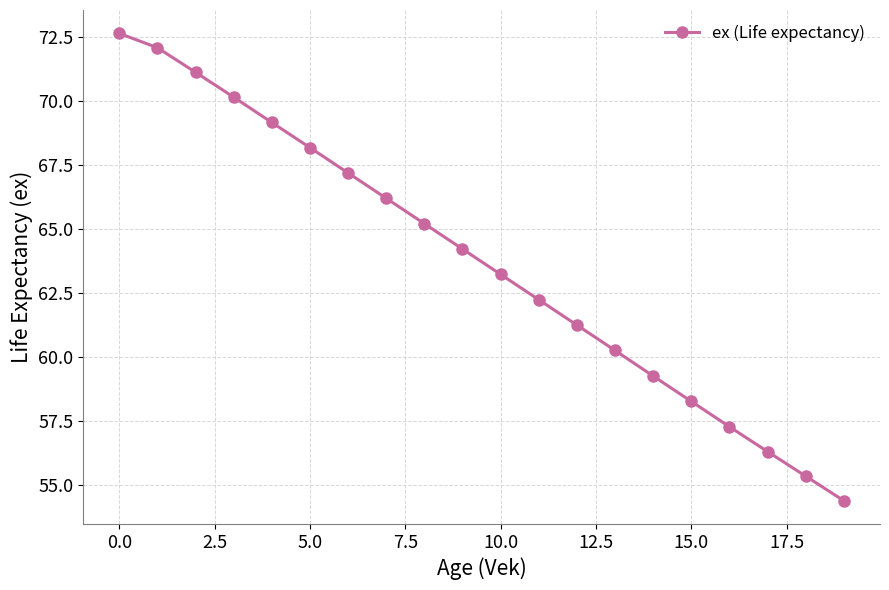

What is the value of the 10th point from the left?

64.2